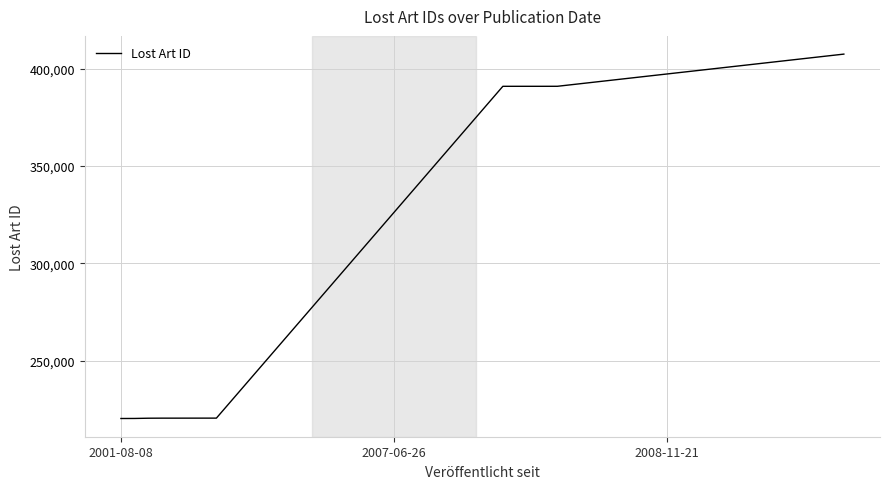

What is the minimum value shown in the chart?

220169